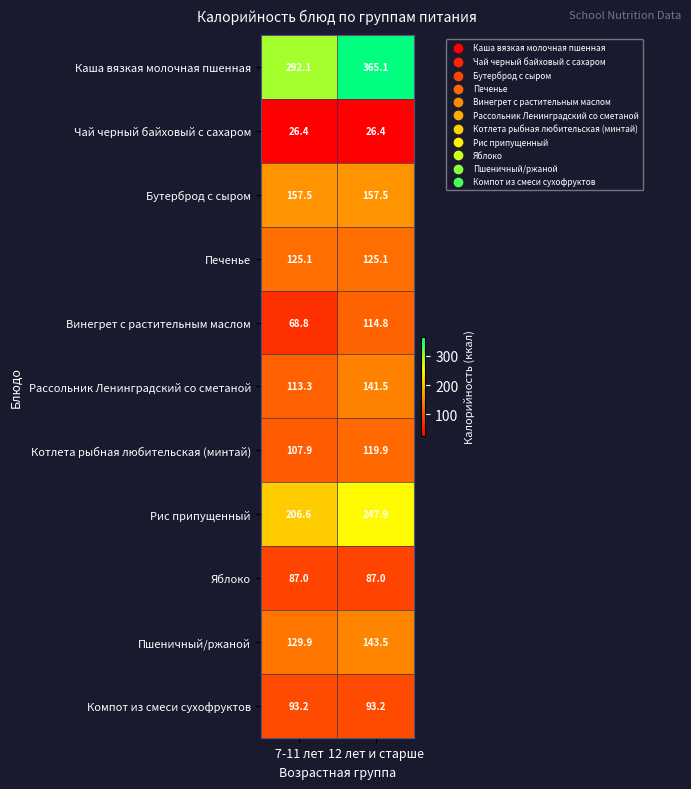

What is the greatest value displayed?

365.1